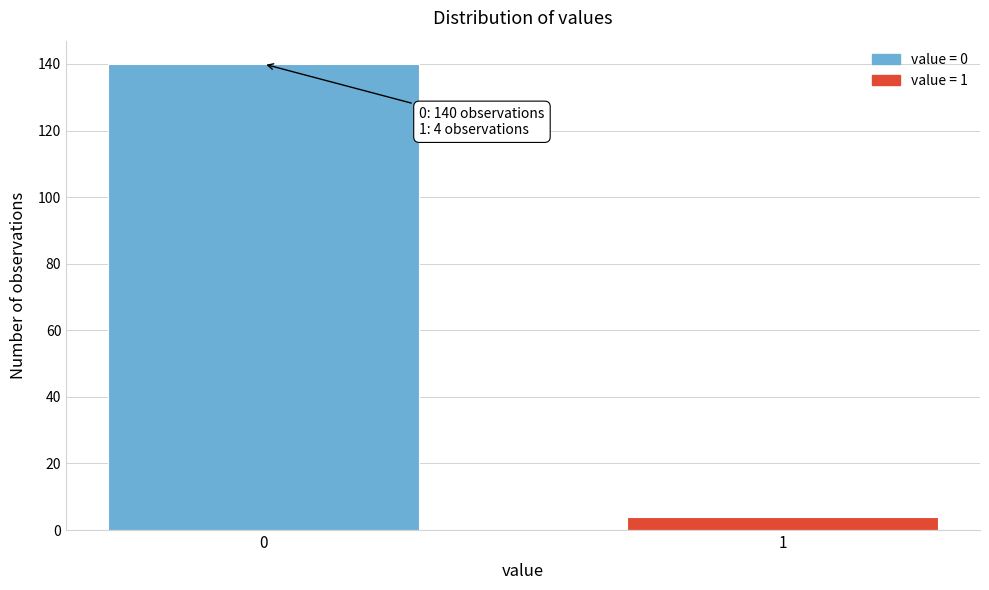

Reading left to right, what are all the values shown in this chart?

140	4